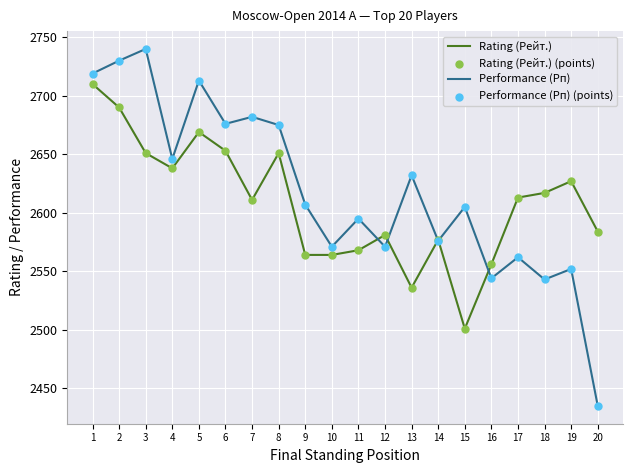

Which series has the largest range (max minus min)?

Performance (Рп)